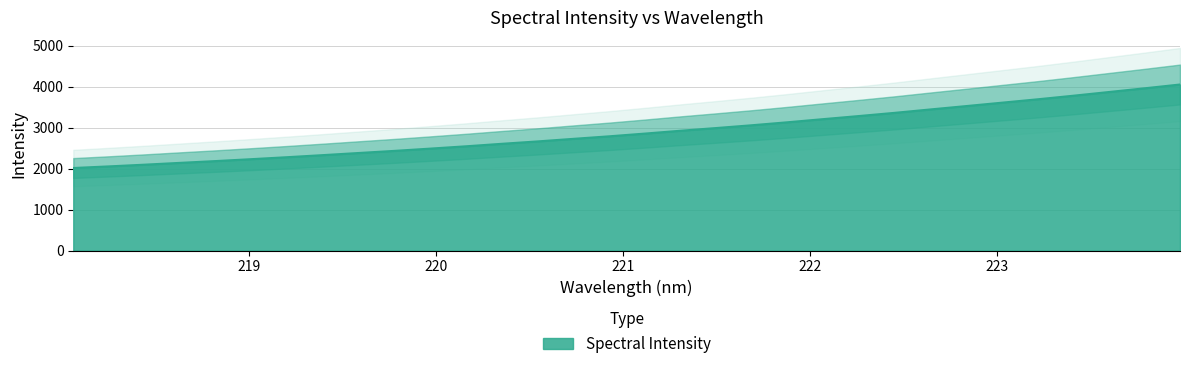

True or false: the data has more than 2 interior local peaks.

False